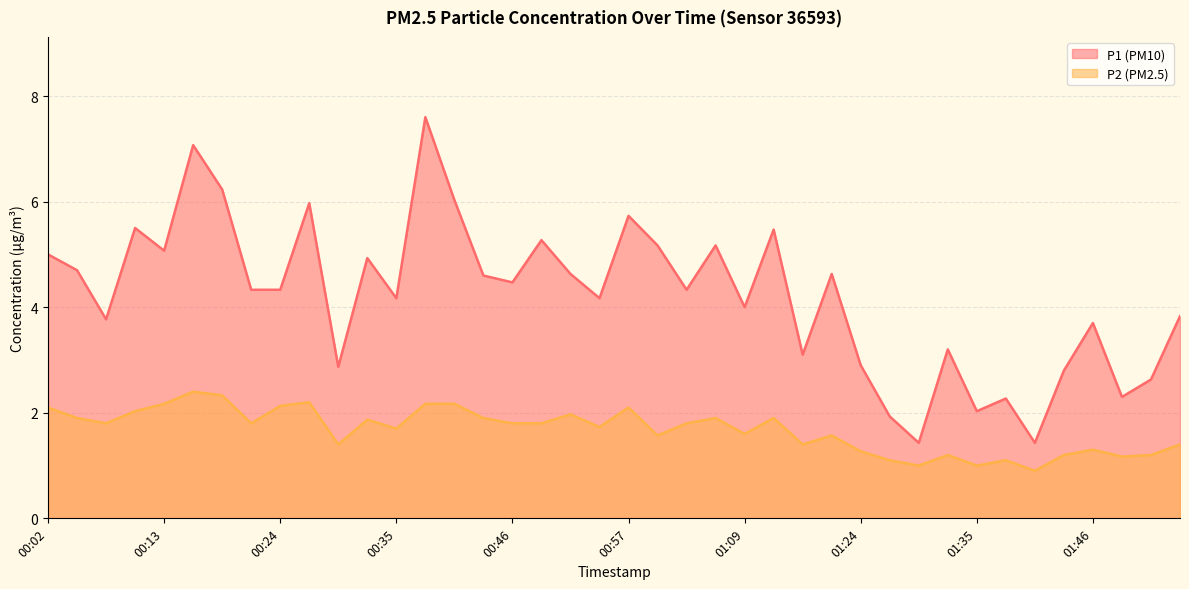

Which series has the largest total across all categories?

P1 (PM10)